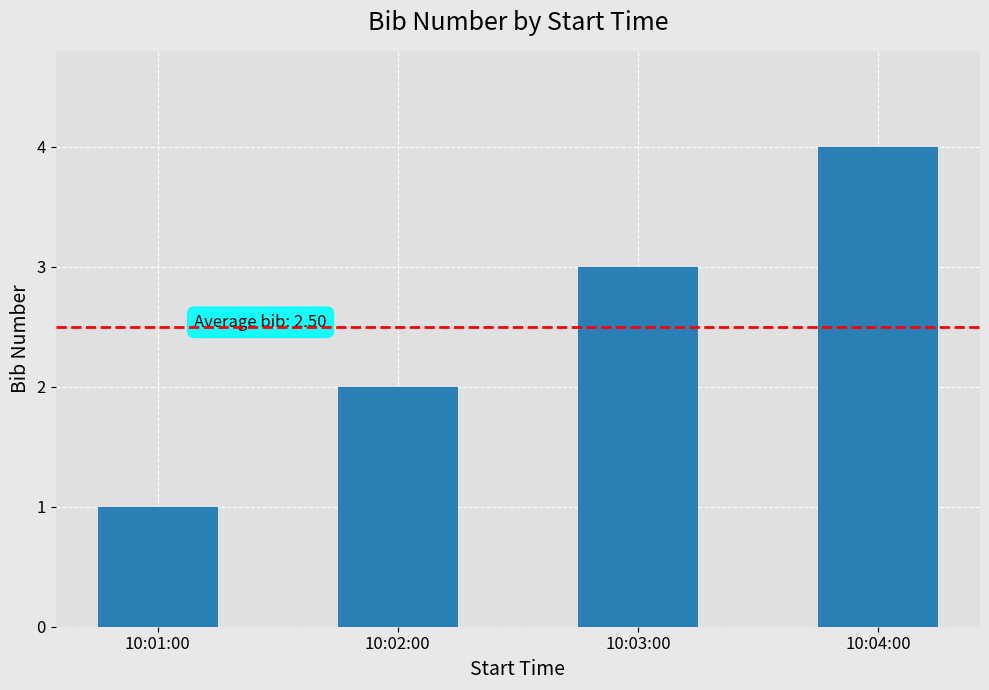

The chart shows a value of 3 at 10:02:00. True or false?

False